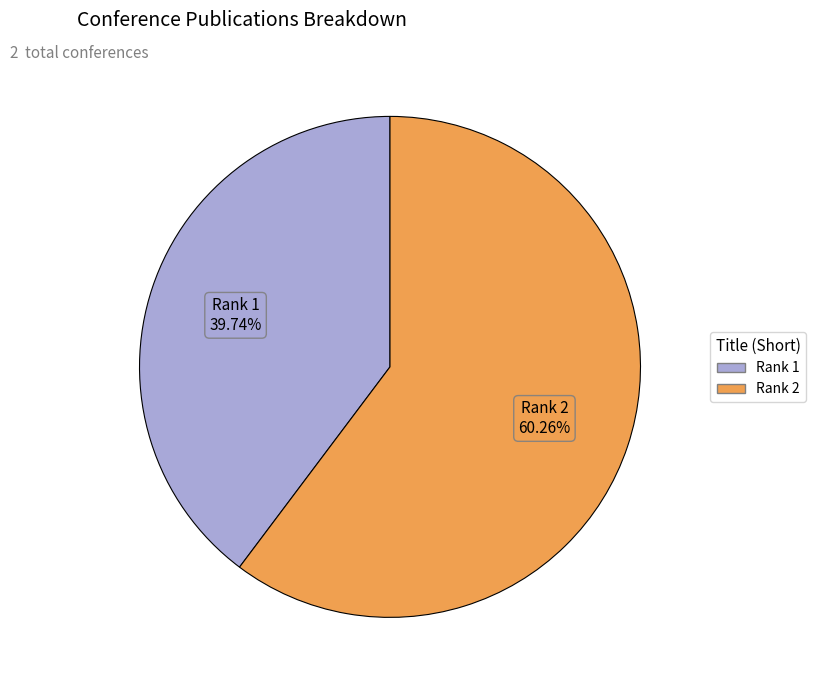

Does any single category account for the majority?

Yes